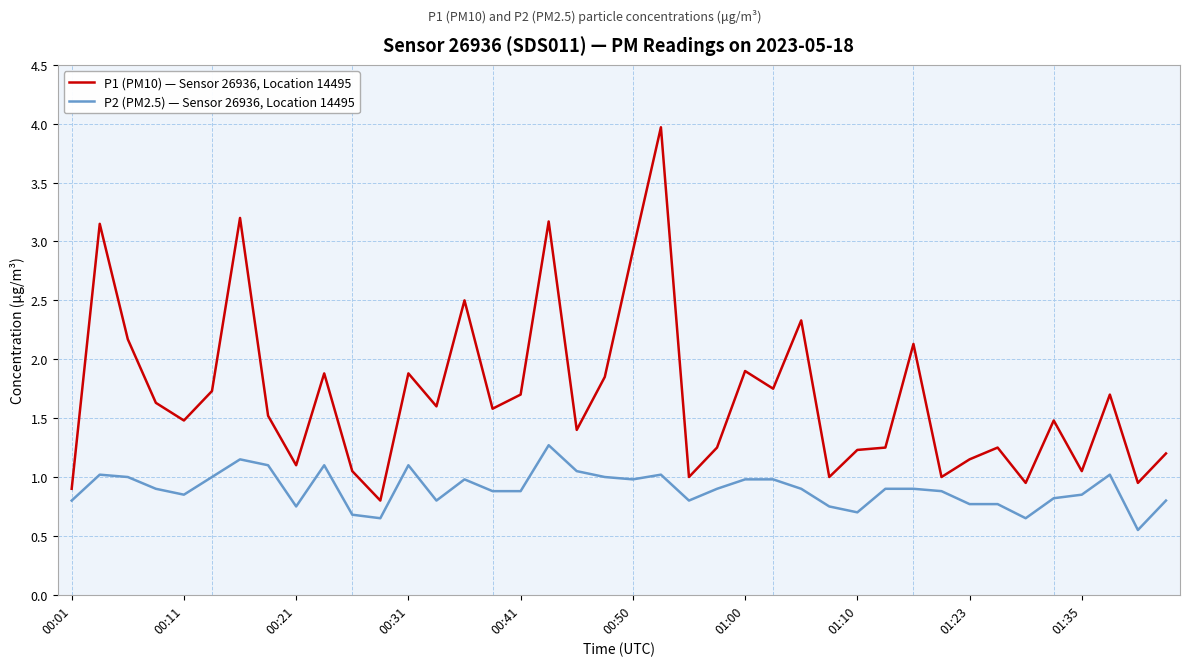

True or false: P2 (PM2.5) — Sensor 26936, Location 14495 has more than 1 points higher than both neighbors.

True